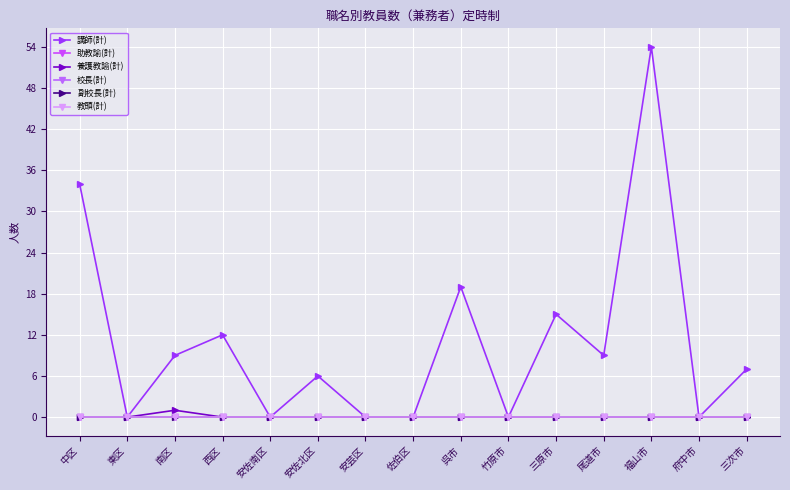

List the labels in order of 講師(計) value, smallest first.

東区, 安佐南区, 安芸区, 佐伯区, 竹原市, 府中市, 安佐北区, 三次市, 南区, 尾道市, 西区, 三原市, 呉市, 中区, 福山市